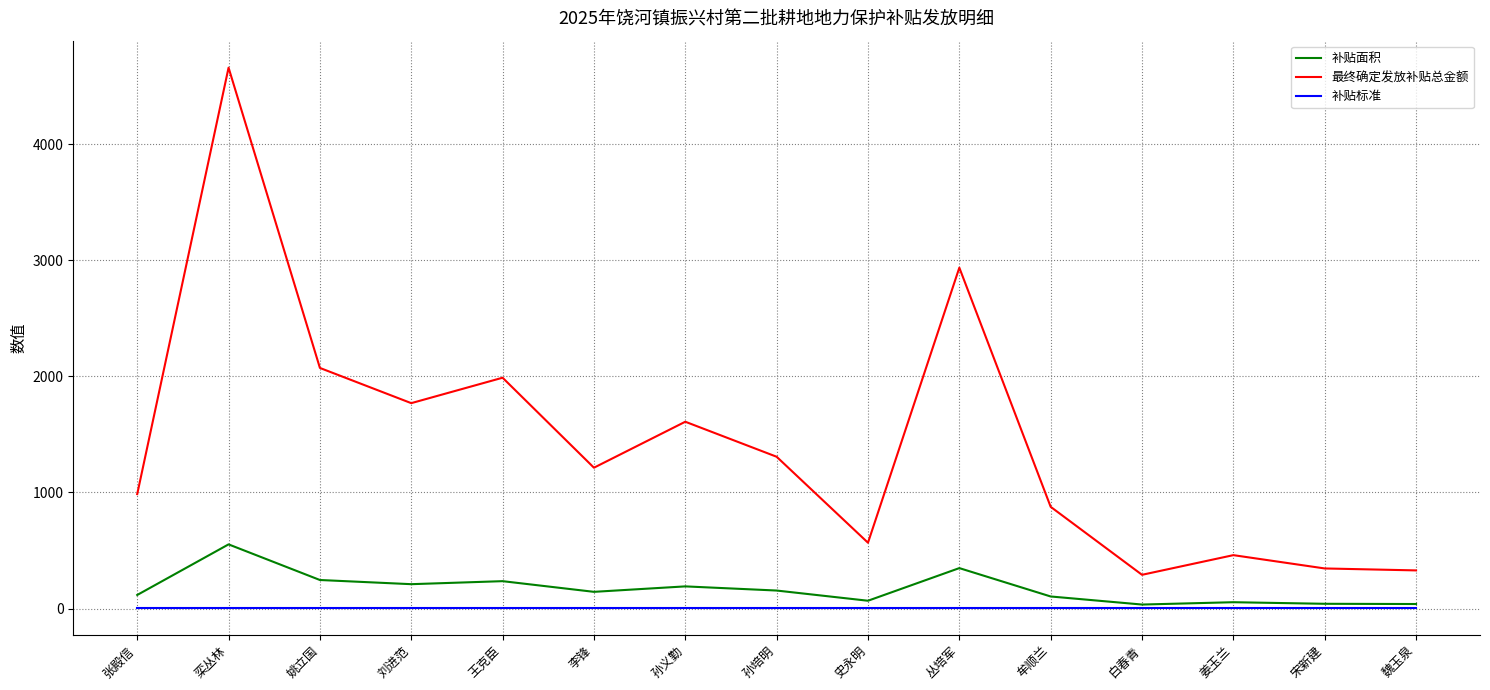

True or false: 最终确定发放补贴总金额 and 补贴标准 intersect in this chart.

False